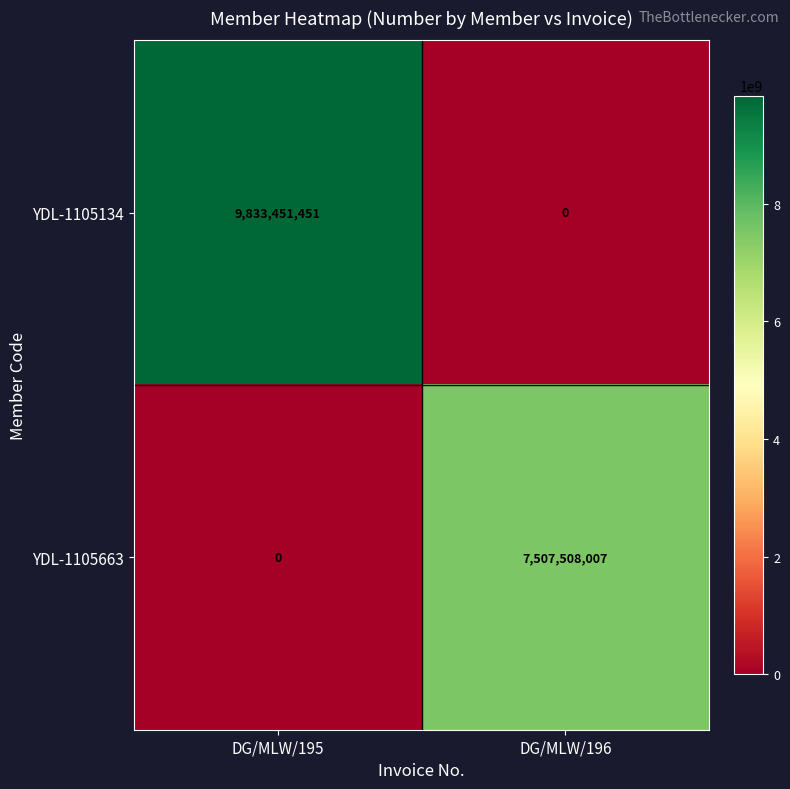

Count the number of categories in the chart.

2